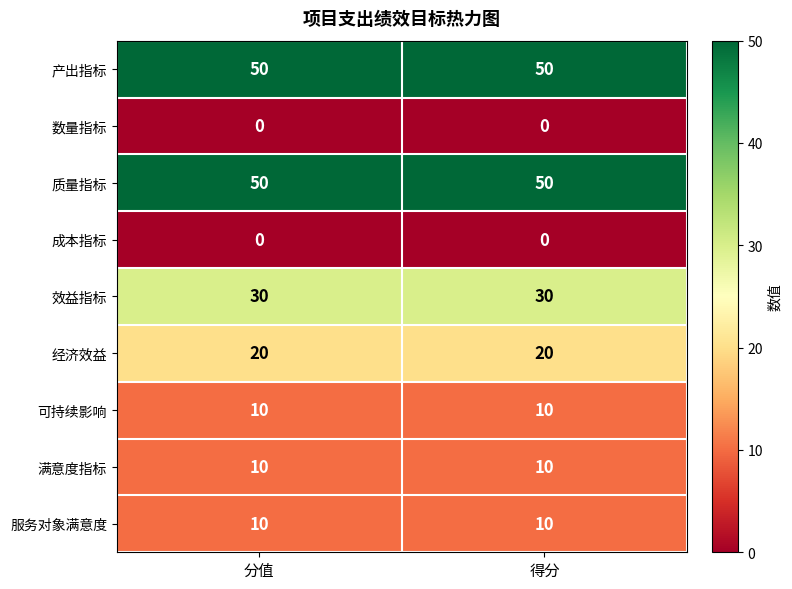

The value of 经济效益 at 得分 is 10. True or false?

False